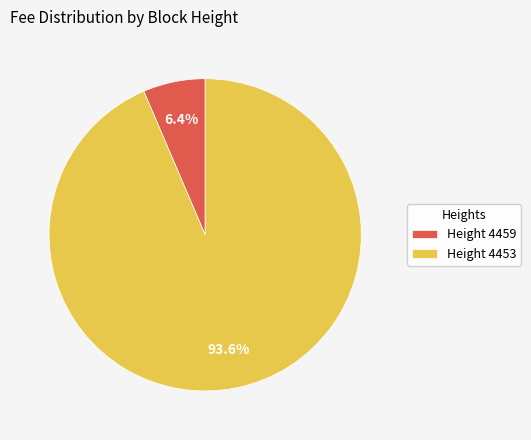

Which slice is the smallest?

Height 4459